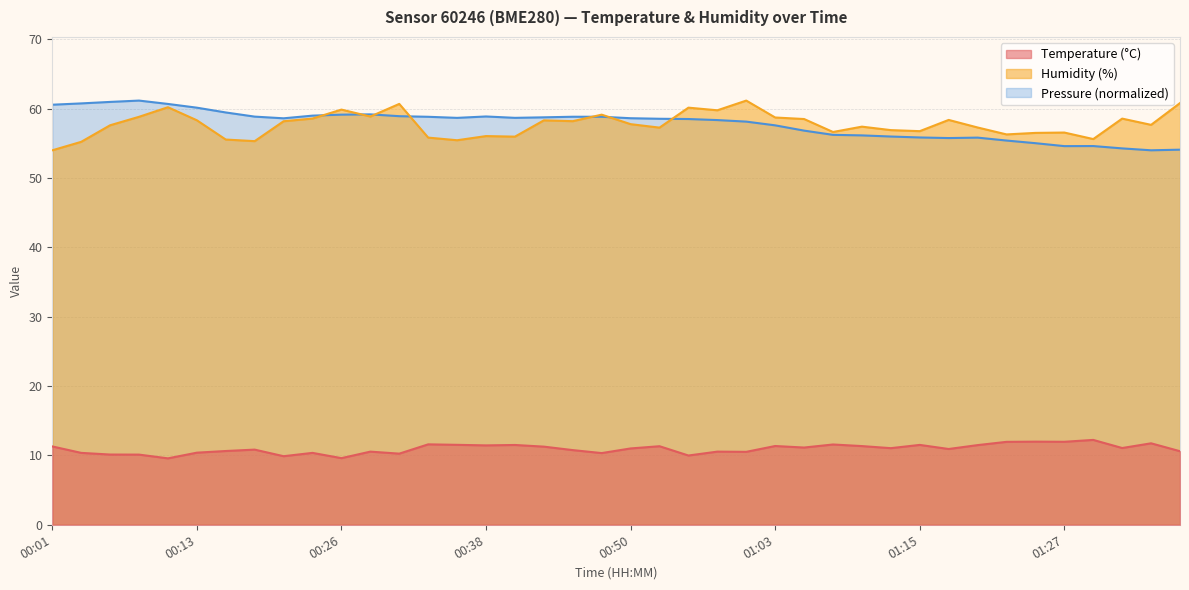

How many values in the Humidity (%) series exceed 57?

25